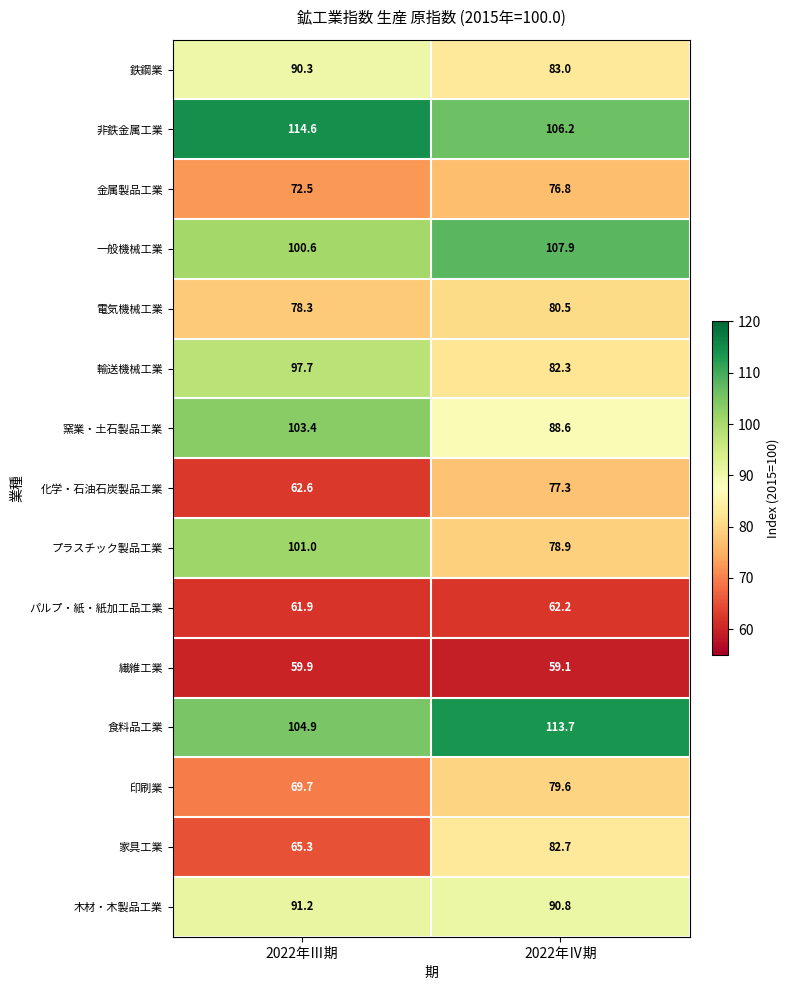

What is the sum of all 木材・木製品工業 values?

182.0